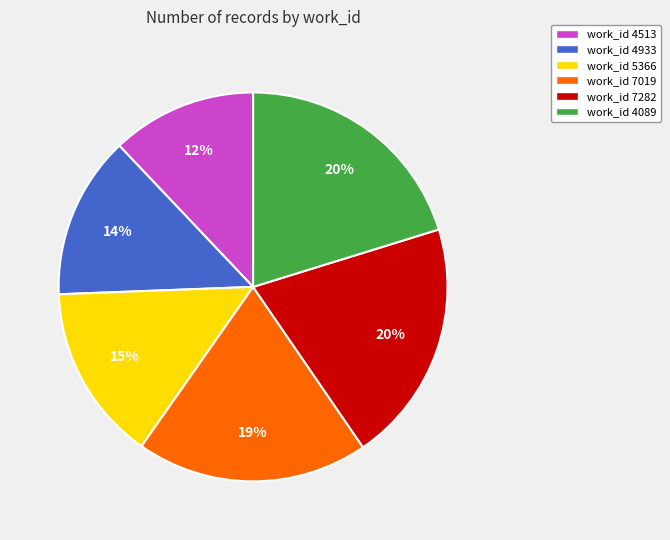

Is there any slice that represents more than half of the pie?

No